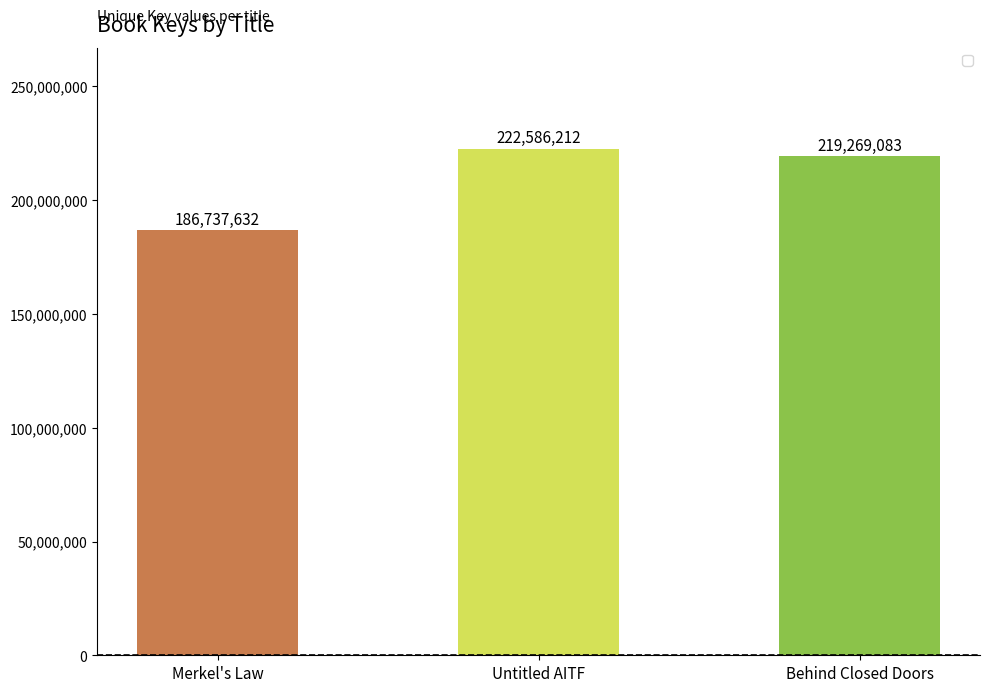

At which category does the chart reach its minimum across all series?

Merkel's Law